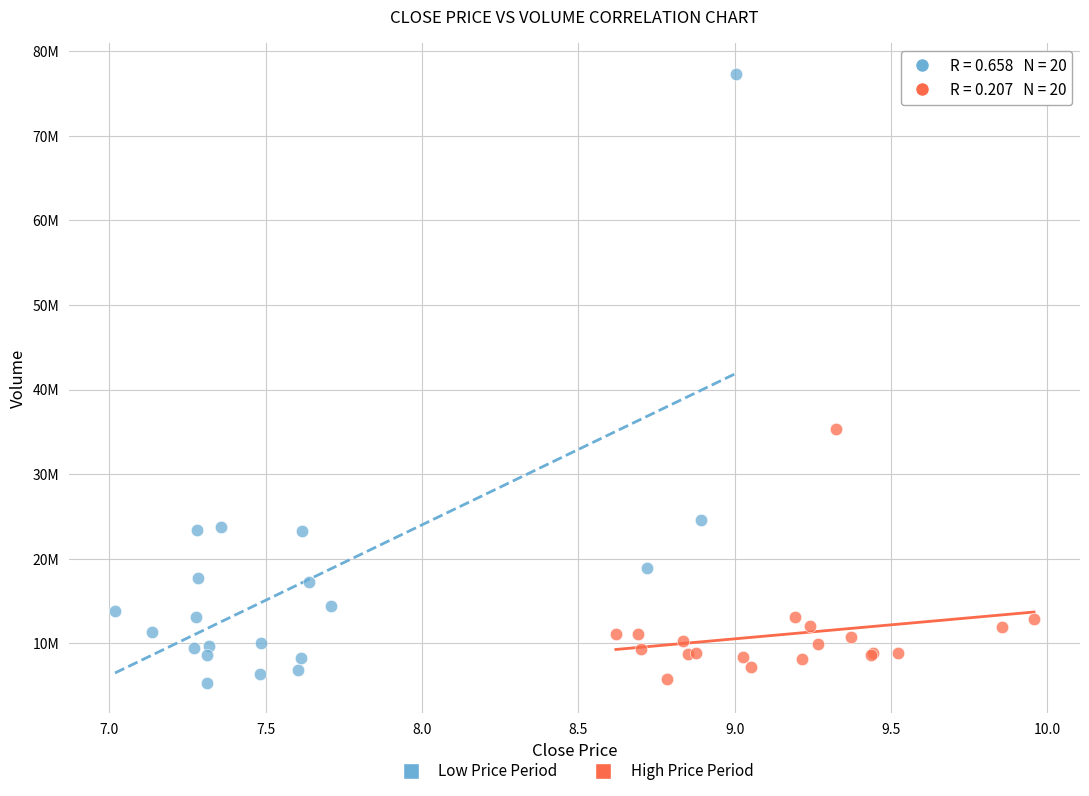

Which series has the widest spread of Y values?

Low Price Period